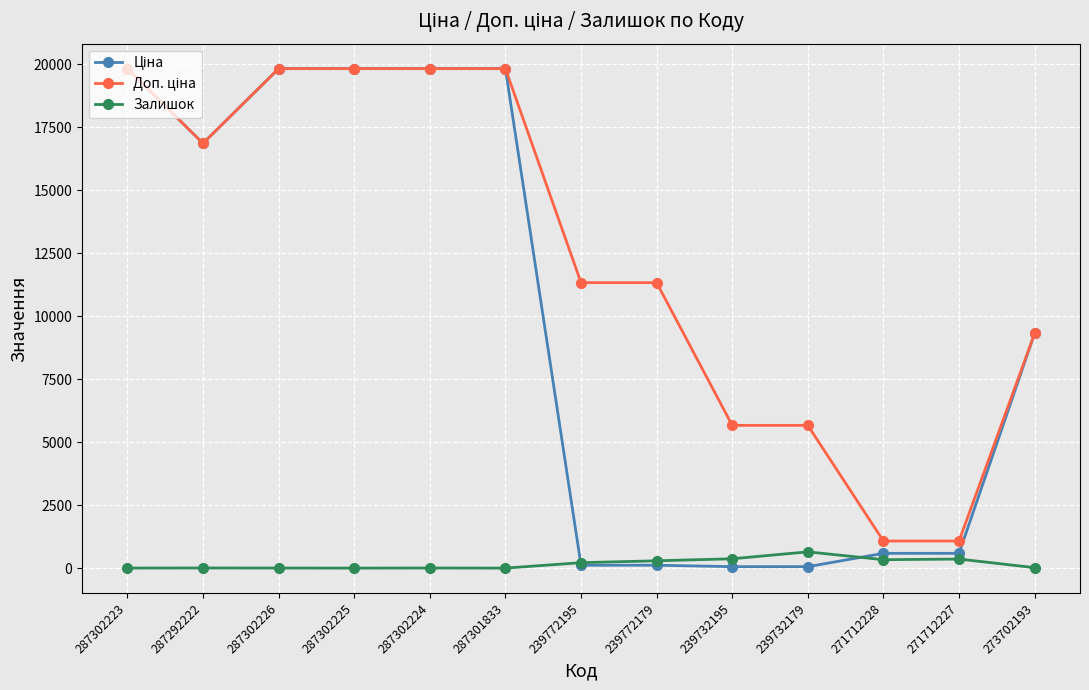

What is the maximum value for Залишок?

645.0